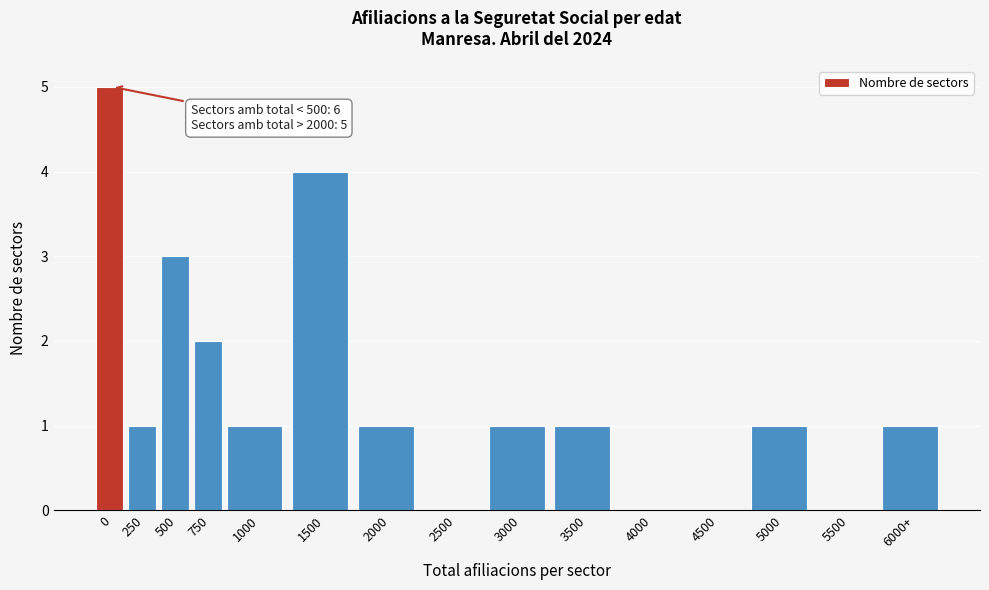

Reading left to right, transcribe all the data shown in this chart.

0=5	250=1	500=3	750=2	1000=1	1500=4	2000=1	2500=0	3000=1	3500=1	4000=0	4500=0	5000=1	5500=0	6000+=1